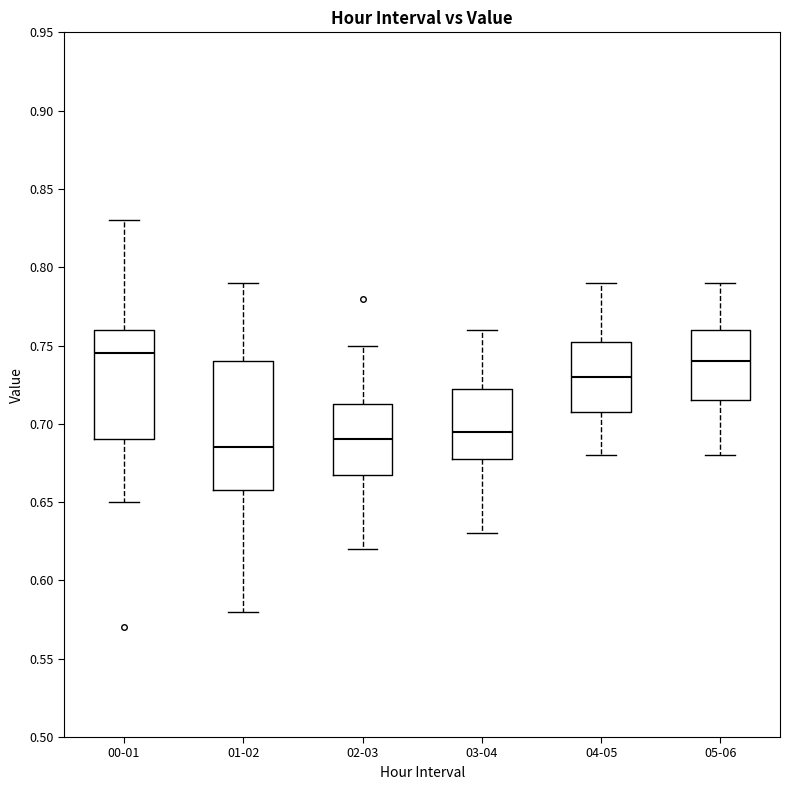

Reading left to right, read every box against the y-axis: the position of its median line, the range the box covers, and the ends of its whiskers. The values are not printed on the chart, so give them approximately, as read against the axis.

00-01: median 0.745, box 0.690 to 0.760, whiskers 0.650 to 0.830
01-02: median 0.685, box 0.660 to 0.740, whiskers 0.580 to 0.790
02-03: median 0.690, box 0.670 to 0.715, whiskers 0.620 to 0.750
03-04: median 0.695, box 0.680 to 0.725, whiskers 0.630 to 0.760
04-05: median 0.730, box 0.710 to 0.755, whiskers 0.680 to 0.790
05-06: median 0.740, box 0.715 to 0.760, whiskers 0.680 to 0.790